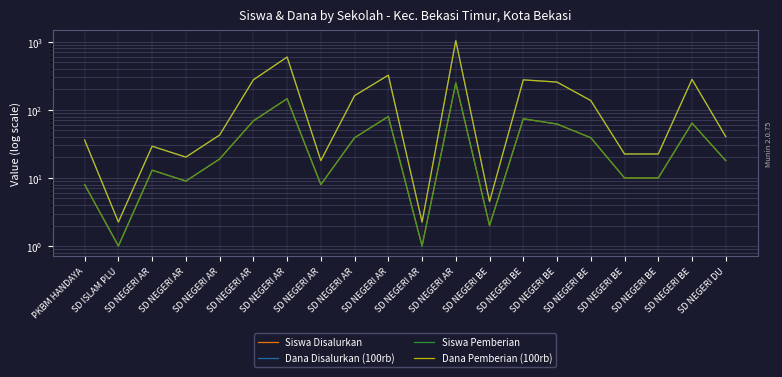

At which label is Dana Disalurkan (100rb) closest to 523?

SD NEGERI AR